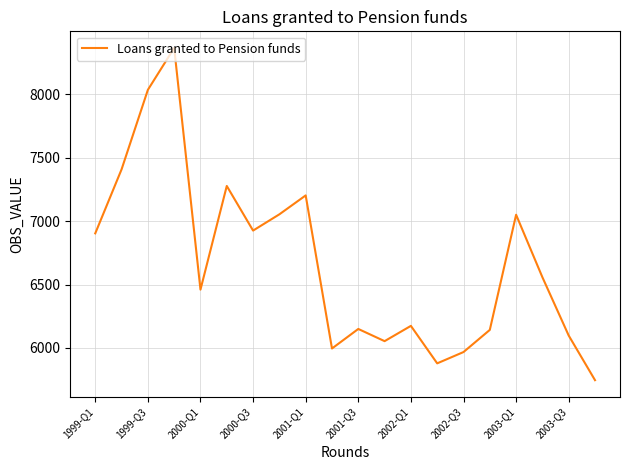

What is the maximum value shown in the chart?

8367.2